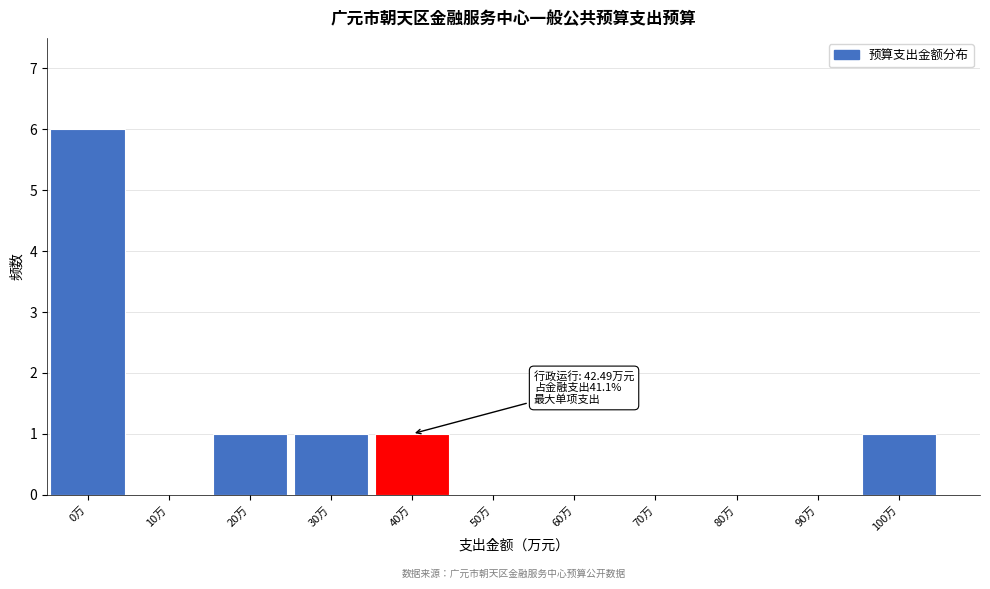

Reading left to right, transcribe all the data shown in this chart.

0万=6	10万=0	20万=1	30万=1	40万=1	50万=0	60万=0	70万=0	80万=0	90万=0	100万=1